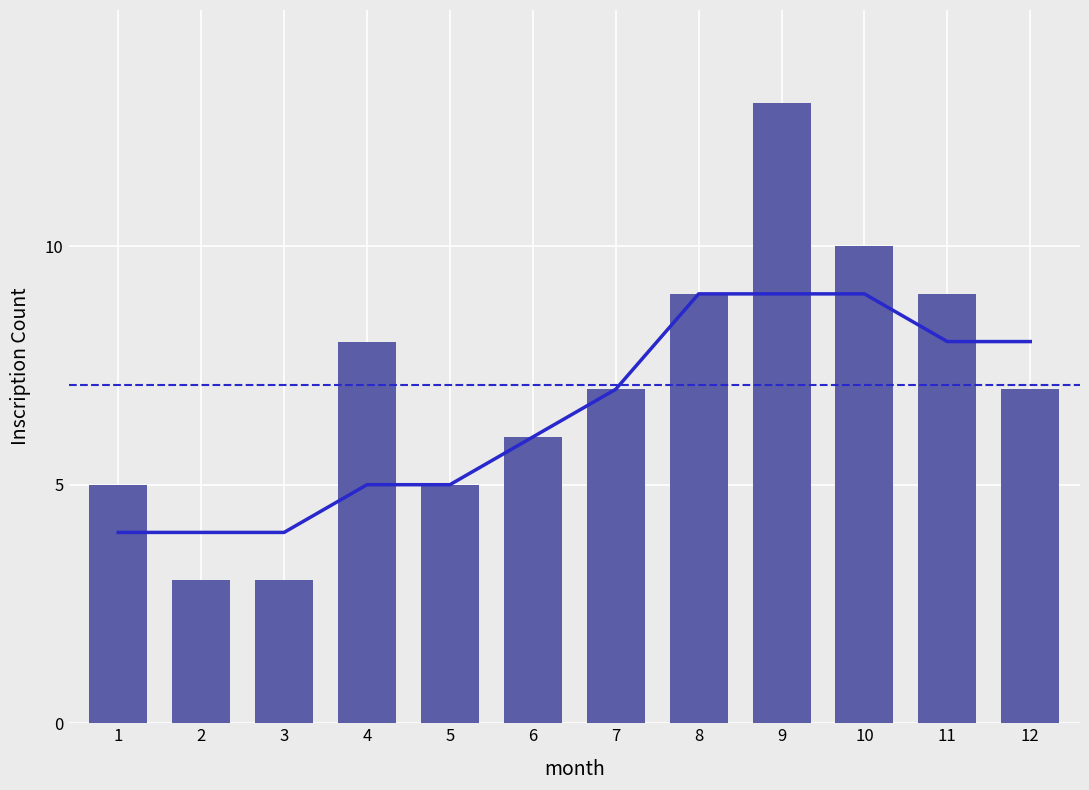

At which category does the chart reach its peak across all series?

9